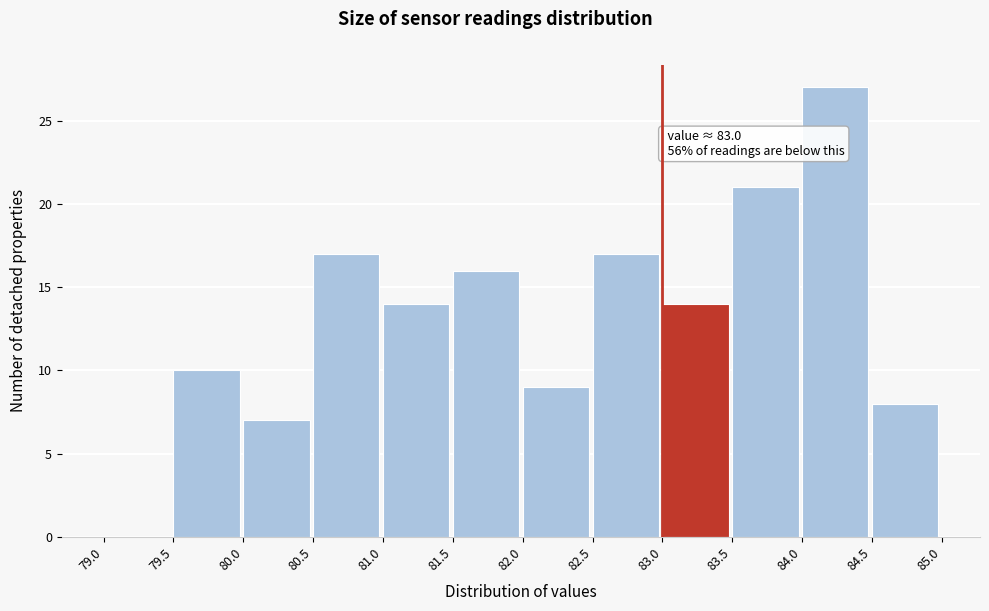

Over which range of the x-axis is the bar tallest?

84.0 to 84.5